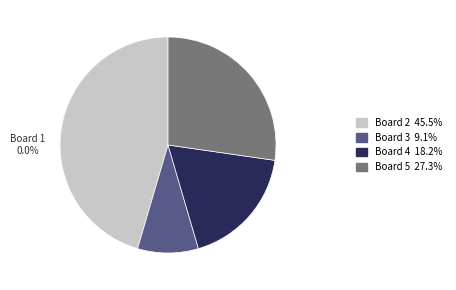

Is it true that Board 1 is 1% of the pie?

False